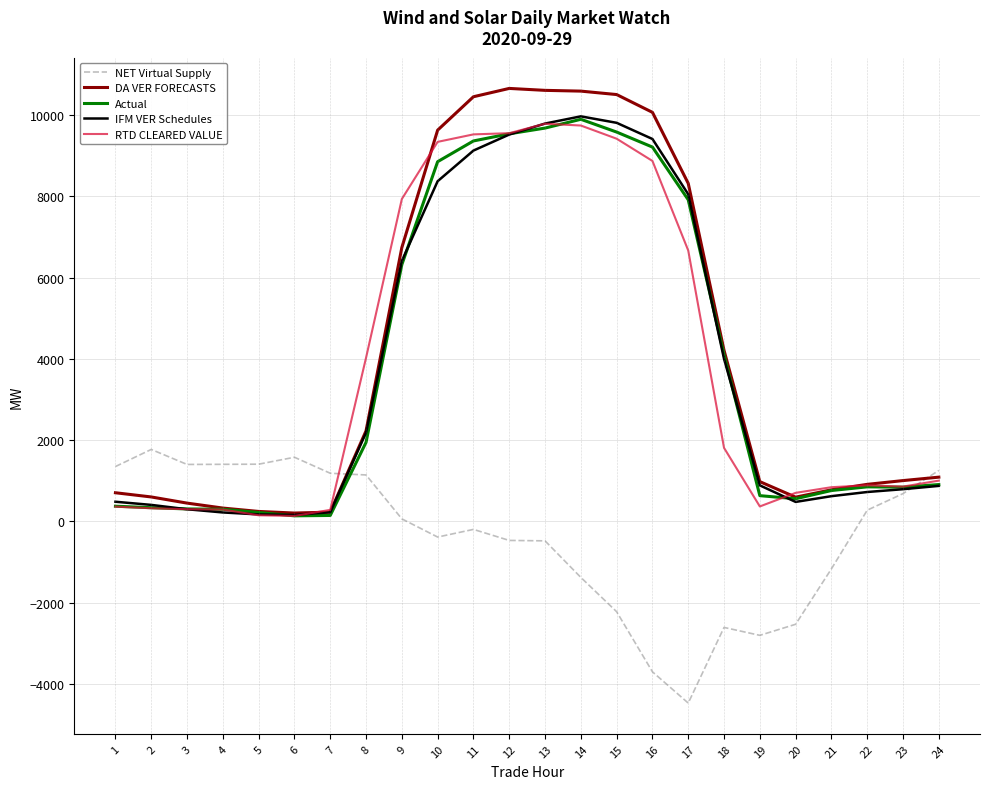

True or false: NET Virtual Supply has a value of -1181.6 at 20.

False